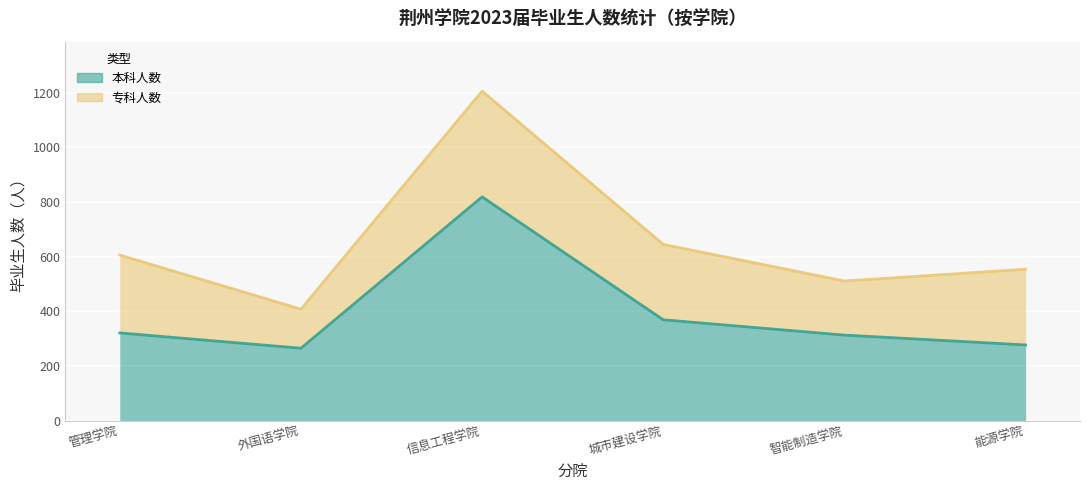

Where is the first local maximum?

信息工程学院